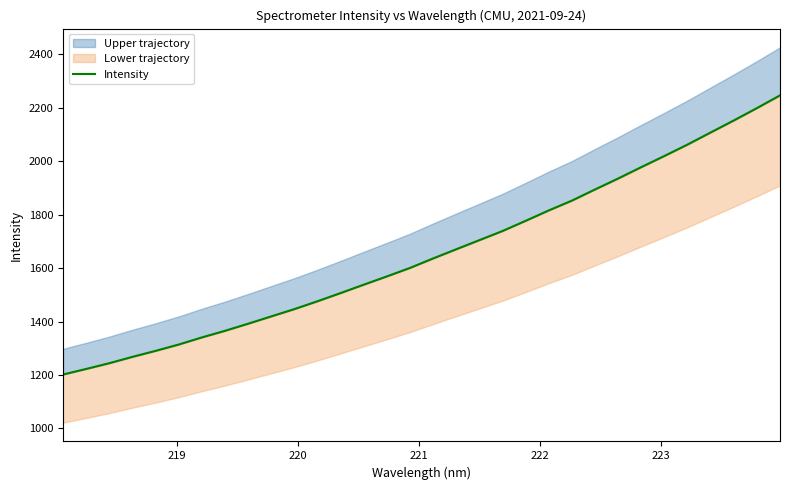

True or false: there are more than 2 points higher than both neighbors.

False